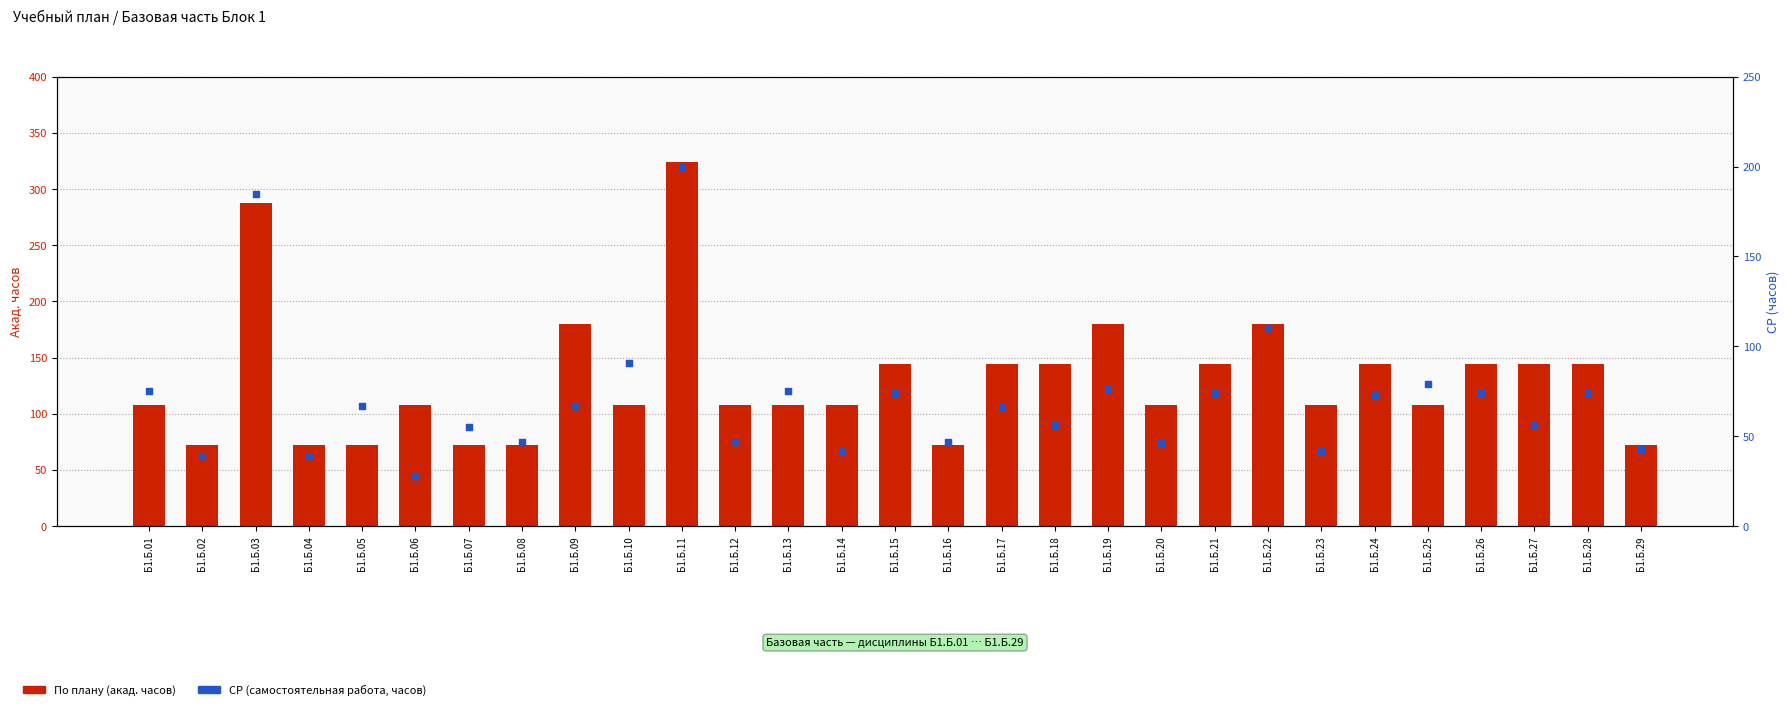

Is the value of По плану (акад. часов) at Б1.Б.06 greater than the value of СР (часов) at Б1.Б.10?

Yes